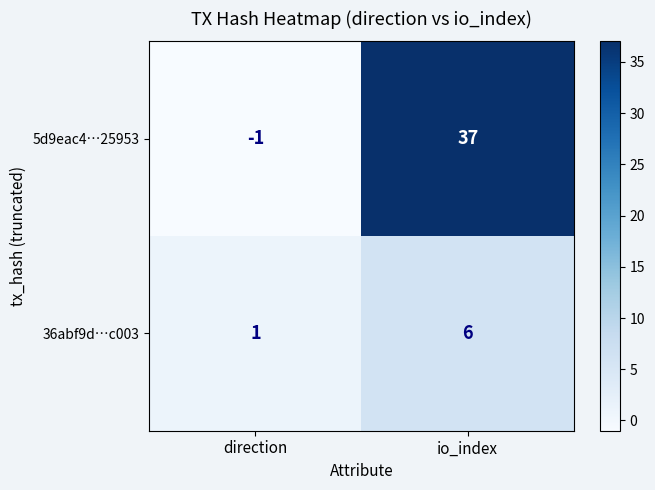

What is the sum of all 36abf9d…c003 values?

7